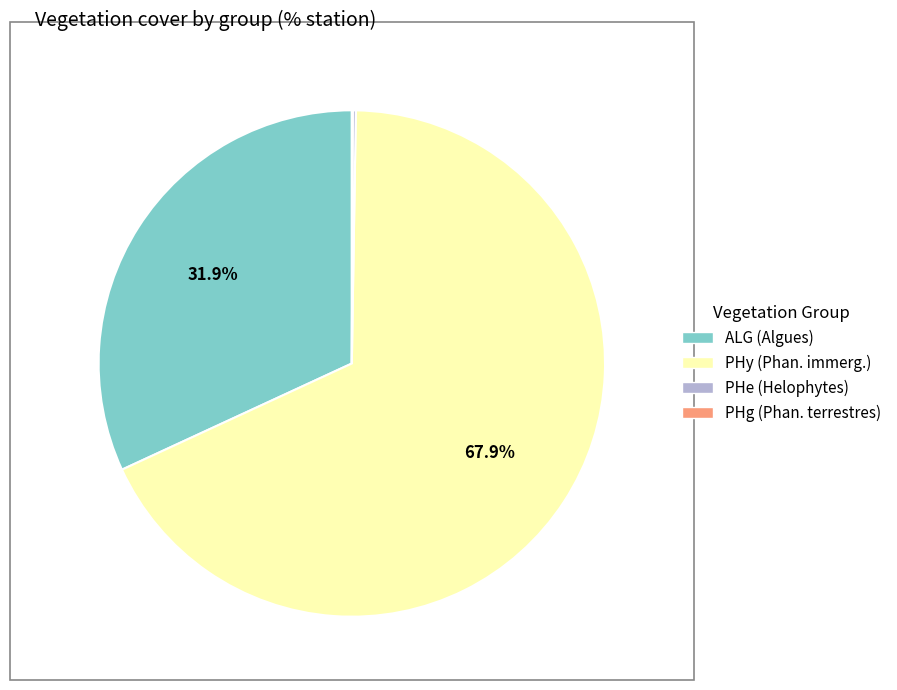

Is there a majority slice in this chart?

Yes